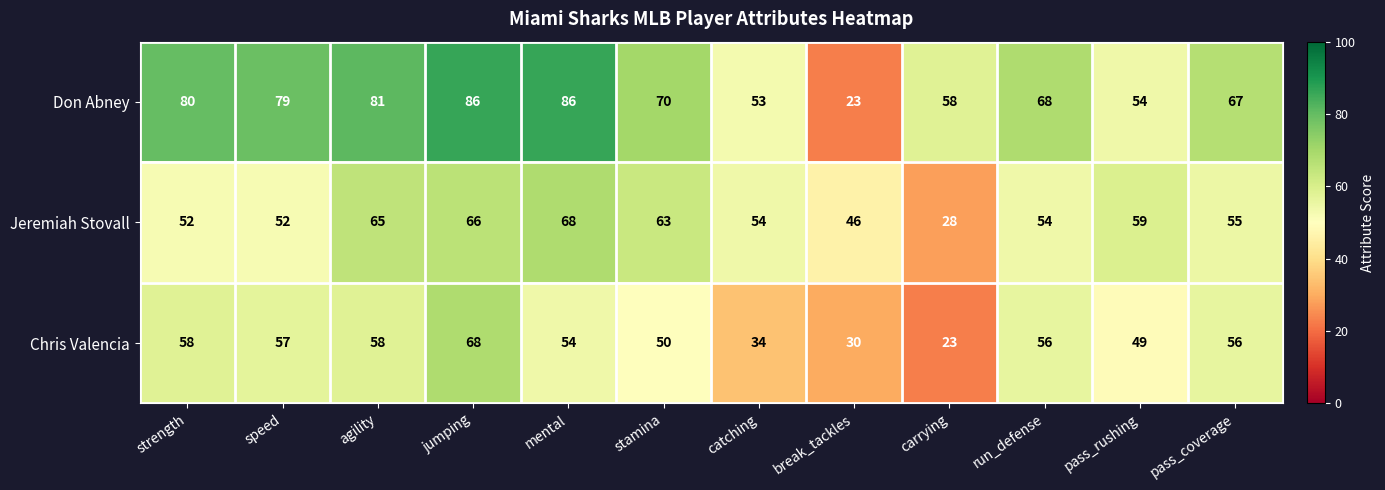

True or false: Jeremiah Stovall has a value of 95 at pass_rushing.

False